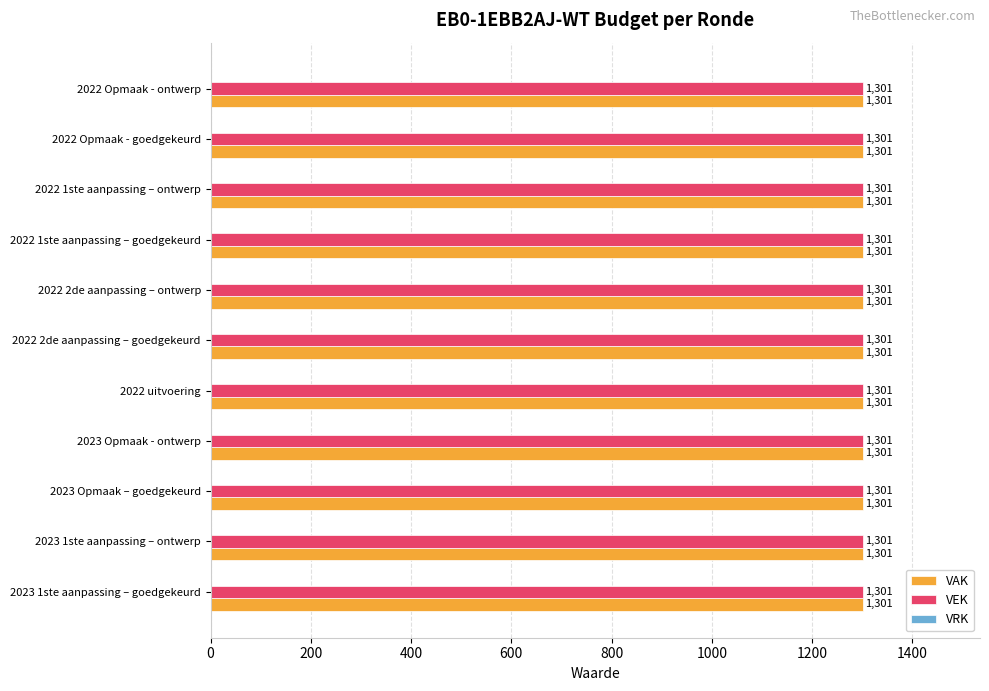

Reading left to right, transcribe all the data shown in this chart.

VAK: 2023 1ste aanpassing – goedgekeurd=1301	2023 1ste aanpassing – ontwerp=1301	2023 Opmaak – goedgekeurd=1301	2023 Opmaak - ontwerp=1301	2022 uitvoering=1301	2022 2de aanpassing – goedgekeurd=1301	2022 2de aanpassing – ontwerp=1301	2022 1ste aanpassing – goedgekeurd=1301	2022 1ste aanpassing – ontwerp=1301	2022 Opmaak - goedgekeurd=1301	2022 Opmaak - ontwerp=1301
VEK: 2023 1ste aanpassing – goedgekeurd=1301	2023 1ste aanpassing – ontwerp=1301	2023 Opmaak – goedgekeurd=1301	2023 Opmaak - ontwerp=1301	2022 uitvoering=1301	2022 2de aanpassing – goedgekeurd=1301	2022 2de aanpassing – ontwerp=1301	2022 1ste aanpassing – goedgekeurd=1301	2022 1ste aanpassing – ontwerp=1301	2022 Opmaak - goedgekeurd=1301	2022 Opmaak - ontwerp=1301
VRK: 2023 1ste aanpassing – goedgekeurd=0	2023 1ste aanpassing – ontwerp=0	2023 Opmaak – goedgekeurd=0	2023 Opmaak - ontwerp=0	2022 uitvoering=0	2022 2de aanpassing – goedgekeurd=0	2022 2de aanpassing – ontwerp=0	2022 1ste aanpassing – goedgekeurd=0	2022 1ste aanpassing – ontwerp=0	2022 Opmaak - goedgekeurd=0	2022 Opmaak - ontwerp=0